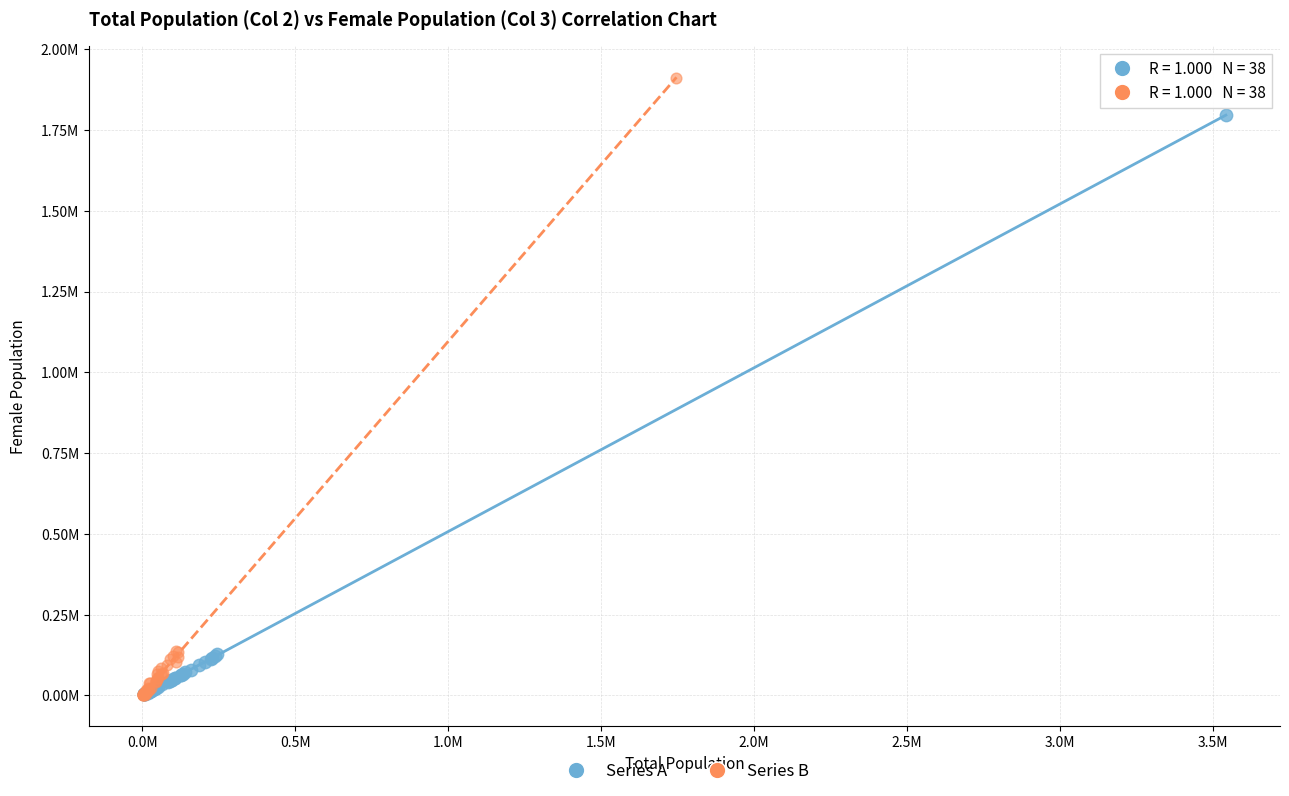

What are all the series names shown in the legend?

Series A, Series B